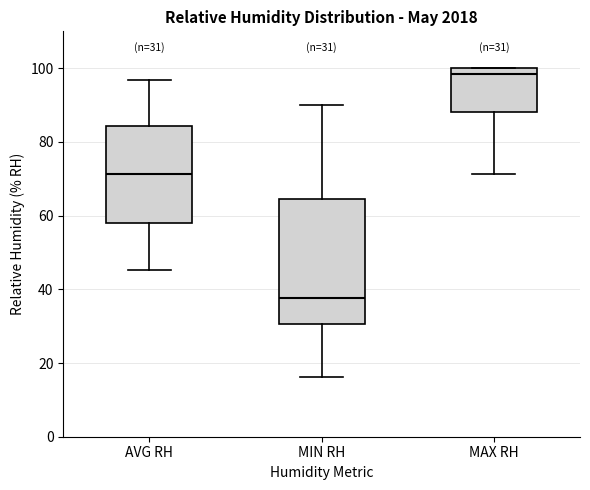

Which box is the tallest, from its lower edge to its upper edge?

MIN RH